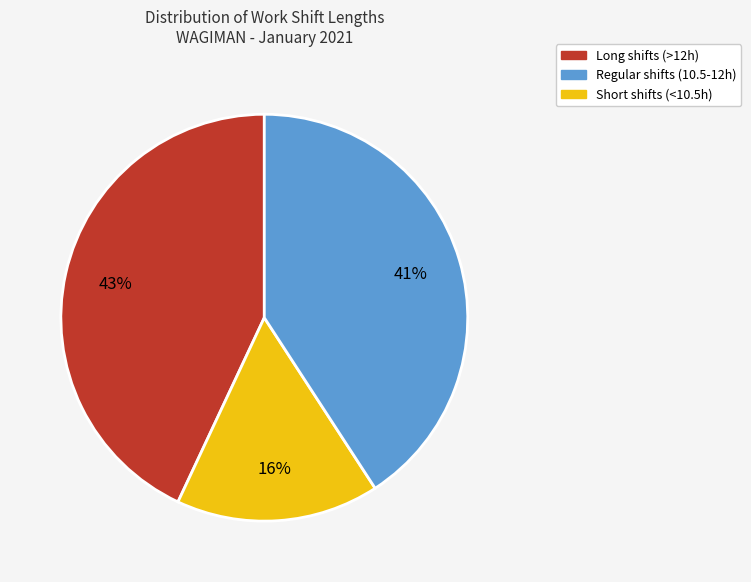

Does any single category account for the majority?

No